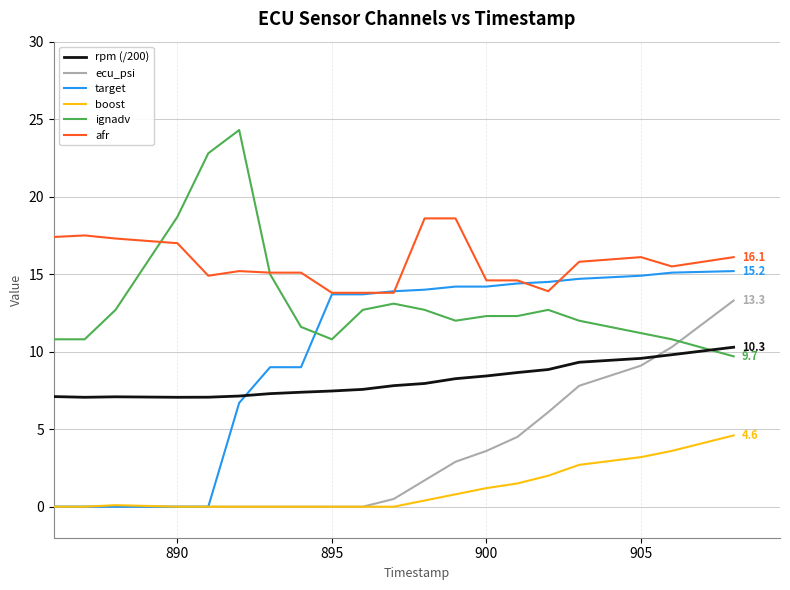

What is the maximum value for afr?

18.6